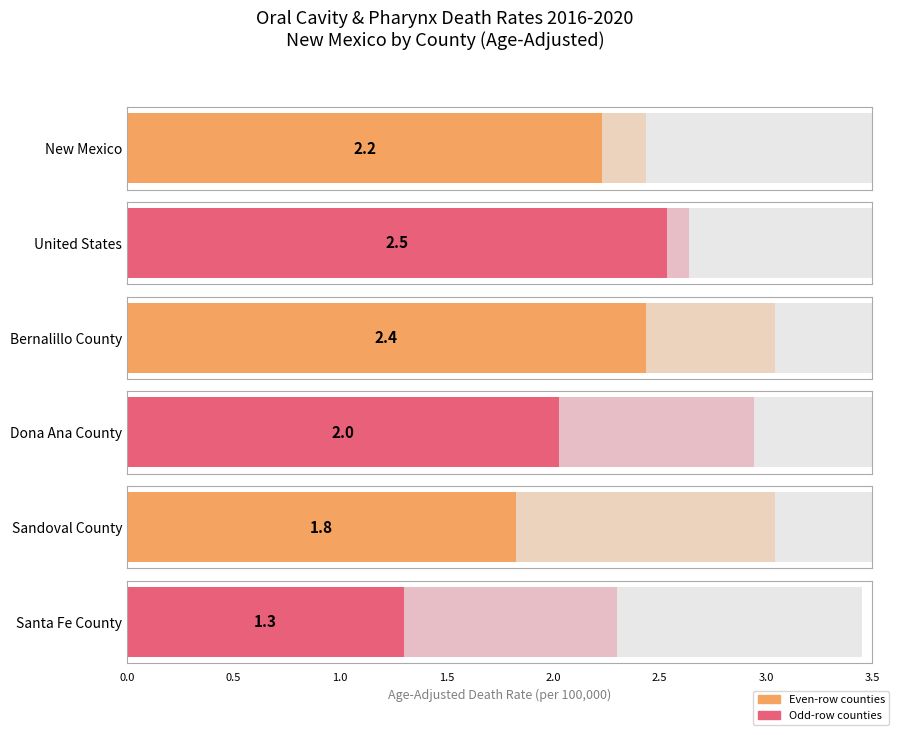

What is the average value of the Age-Adjusted Death Rate series?

2.0